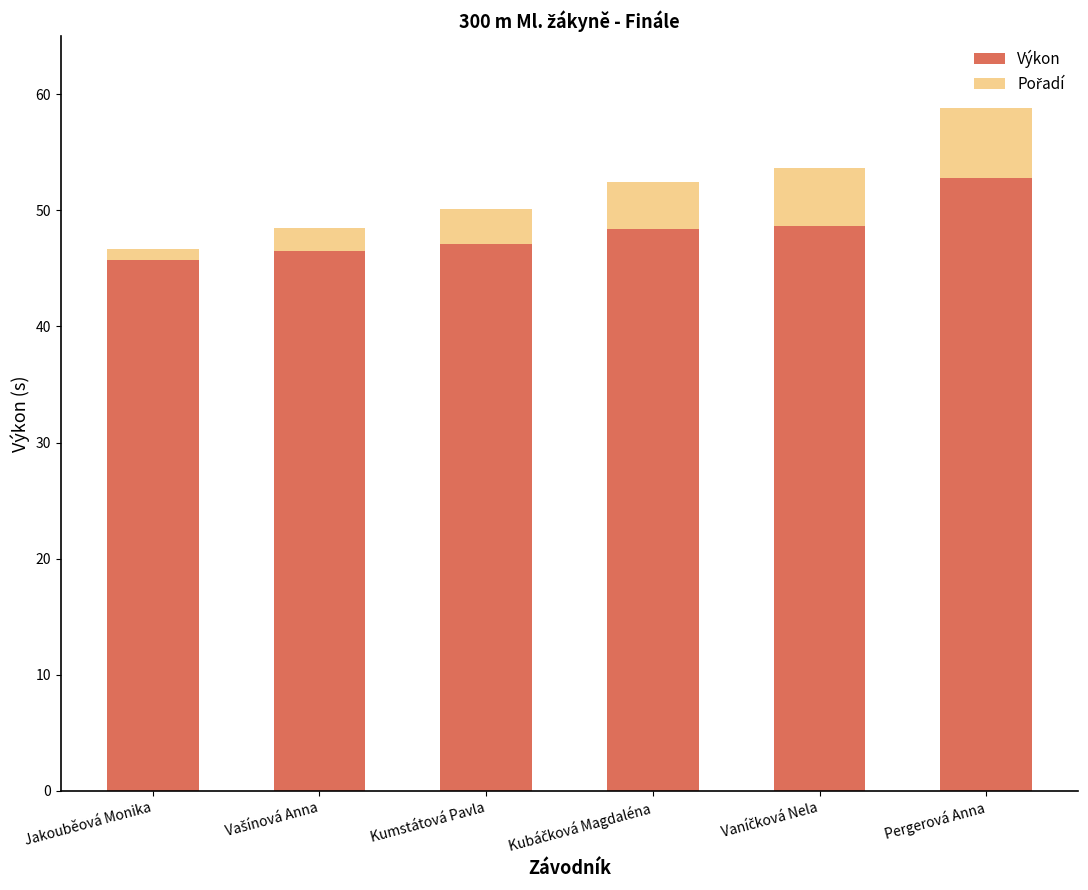

The Výkon series shows 77.4 at Jakouběová Monika. True or false?

False